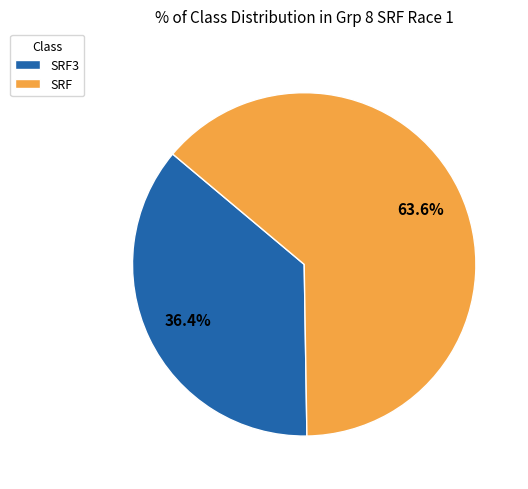

What percentage is NOT represented by SRF3?

63.6%